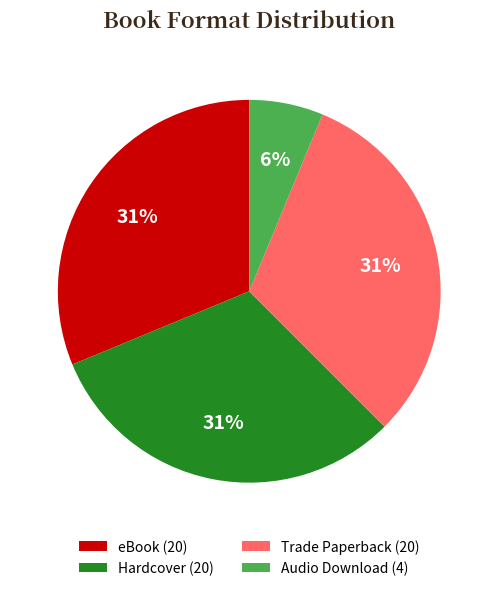

Does Hardcover account for over 50% of the chart?

No